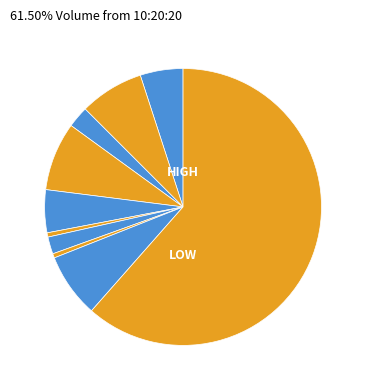

Is there a majority slice in this chart?

Yes